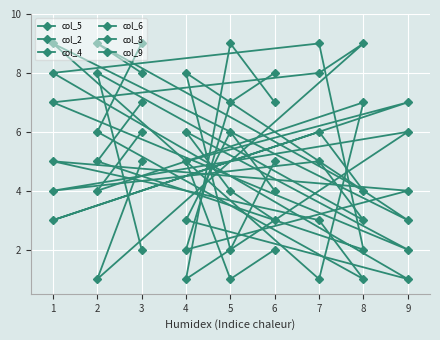

How many distinct data groups are displayed?

6